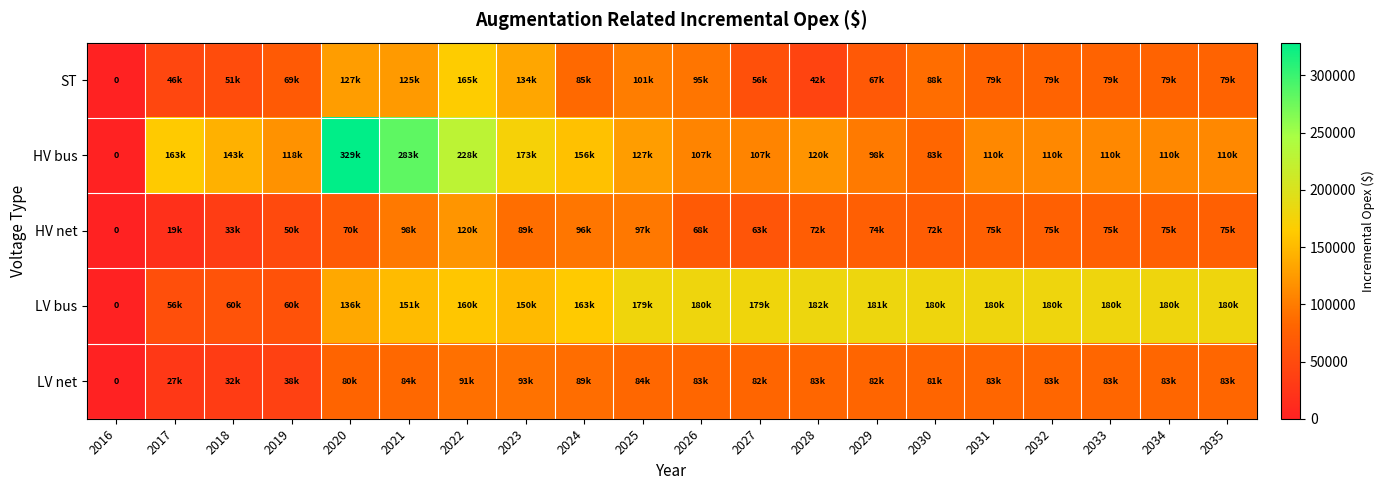

At 2023, list the series in order from smallest to largest.

HV net, LV net, ST, LV bus, HV bus